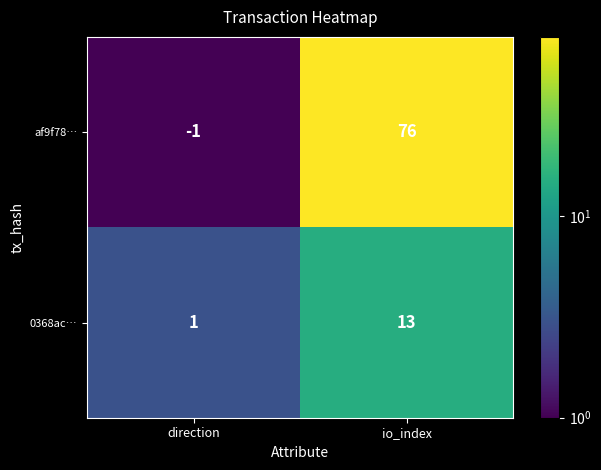

What is the sum of all af9f78… values?

75